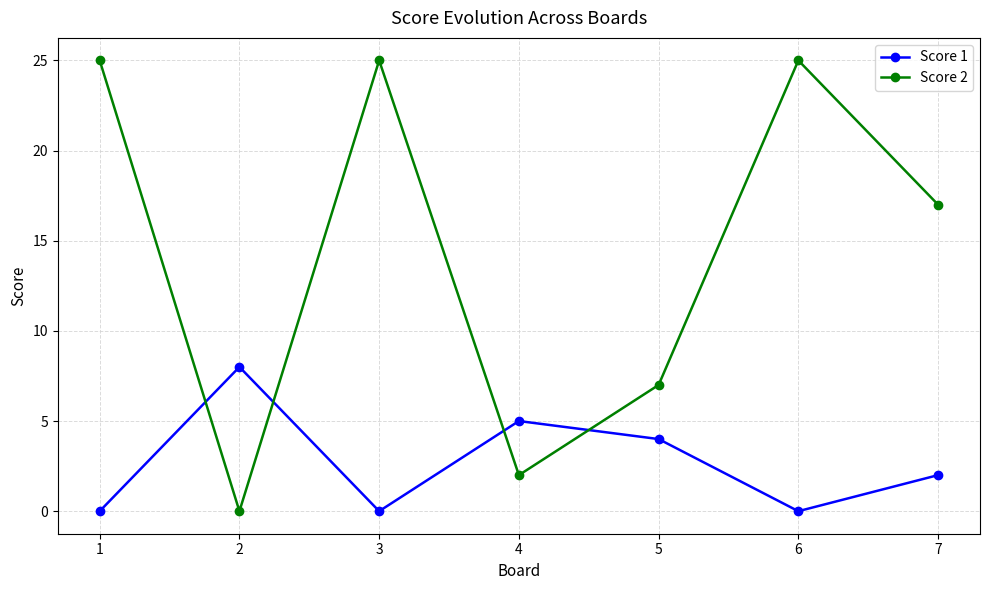

What is the difference between the second highest and second lowest values in the Score 1 series?

5